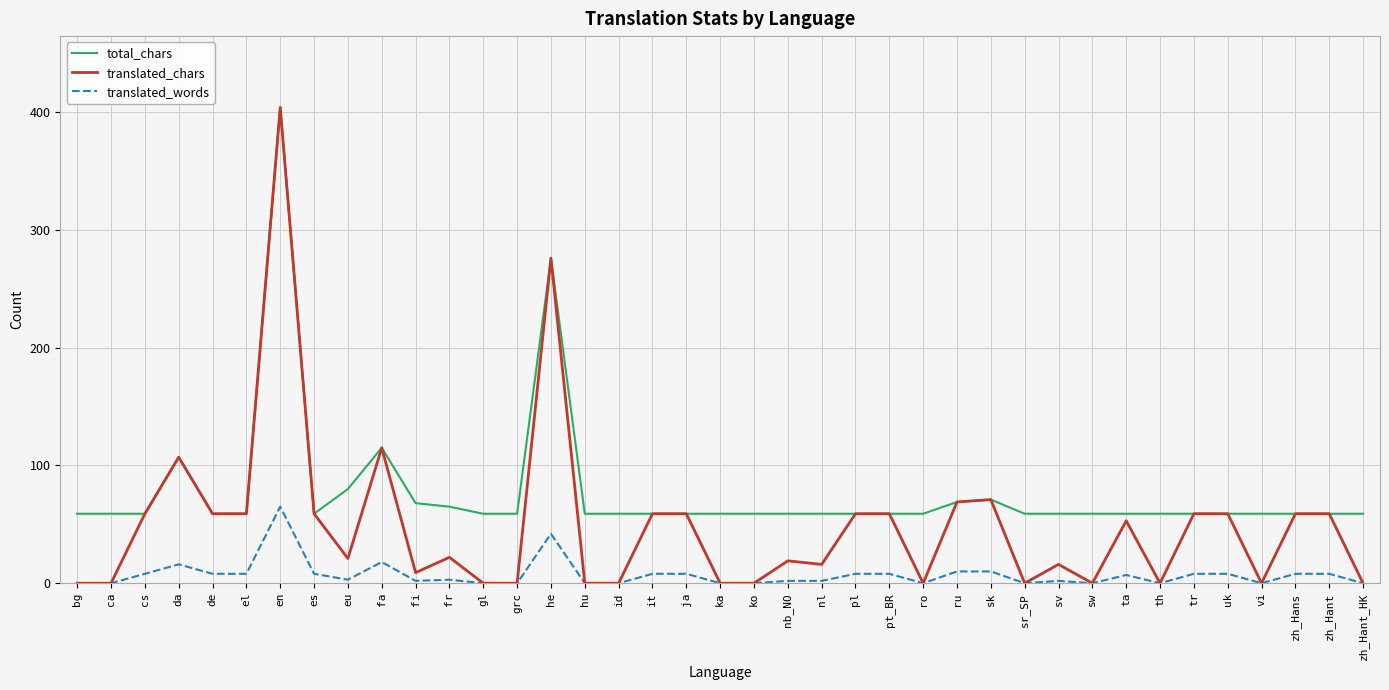

What is the sum of the total_chars values at ja and ca?

118